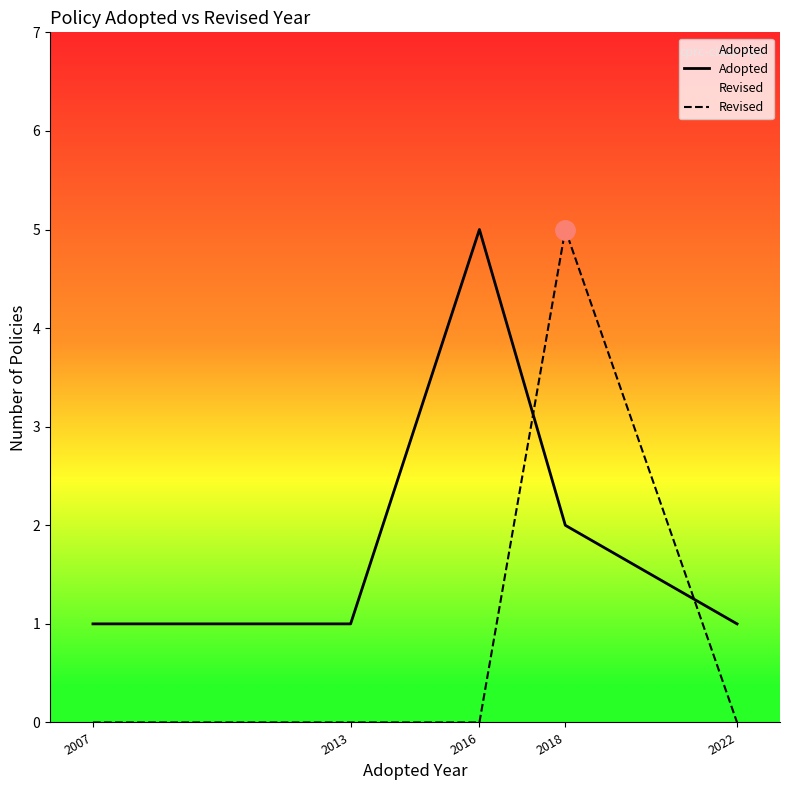

What is the sum of the Adopted values at 2016 and 2007?

6